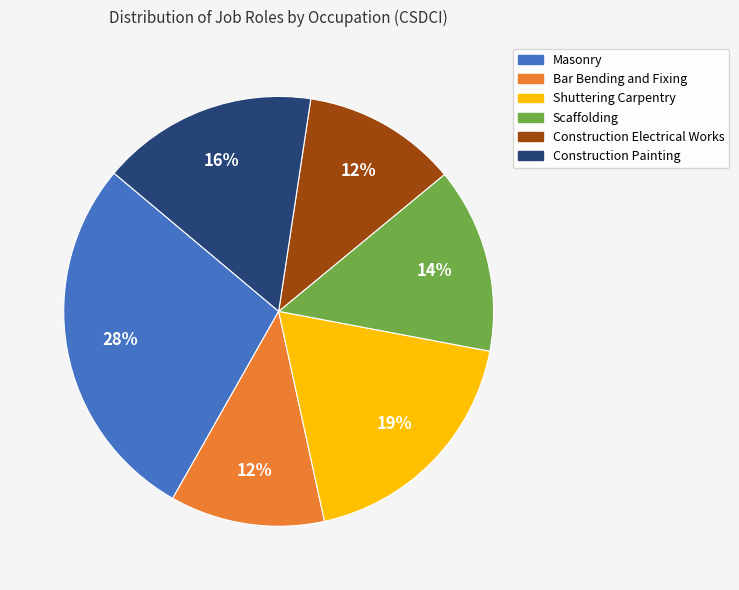

Is the sum of Bar Bending and Fixing and Shuttering Carpentry greater than half?

No